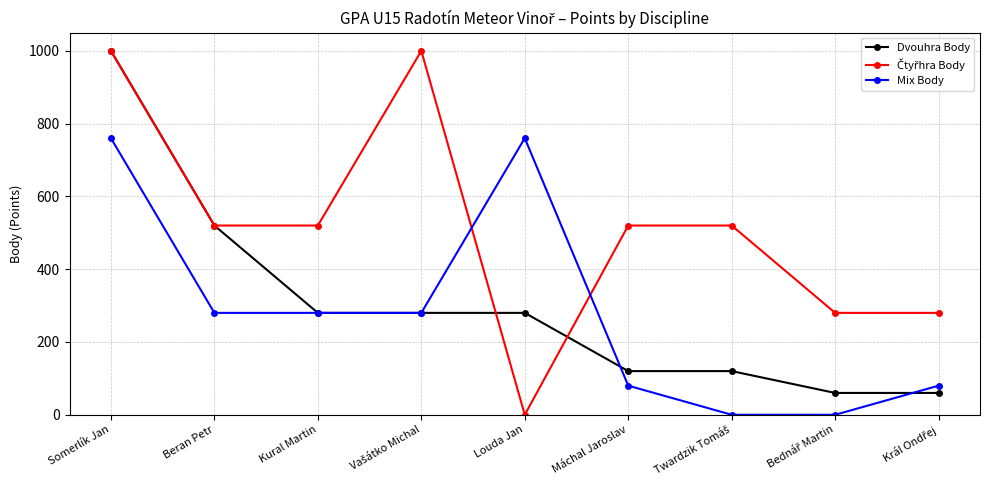

What is the highest value of the Mix Body series?

760